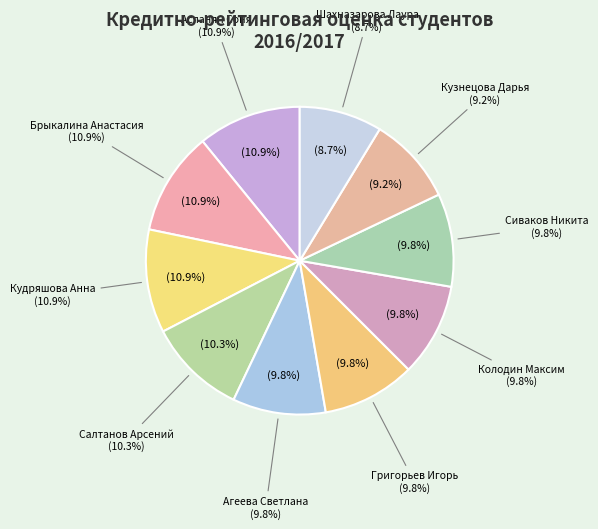

To the nearest percent, what is the difference between the Салтанов Арсений and Кузнецова Дарья slice percentages?

1%